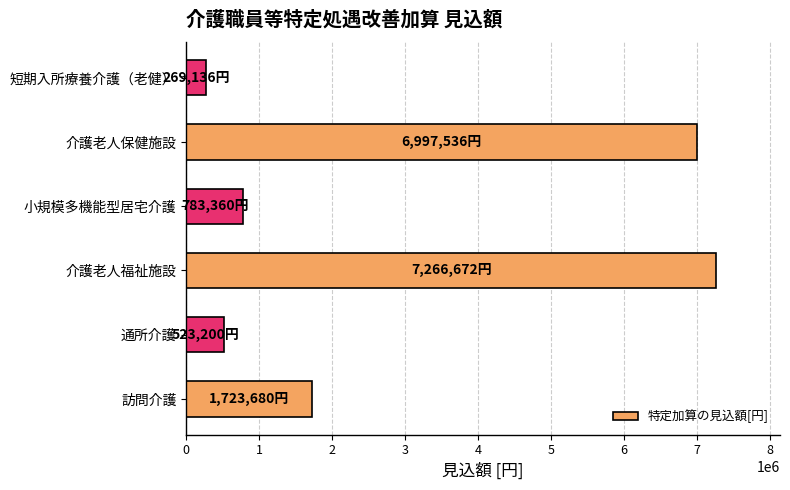

What is the difference between the values at 小規模多機能型居宅介護 and 訪問介護?

940320